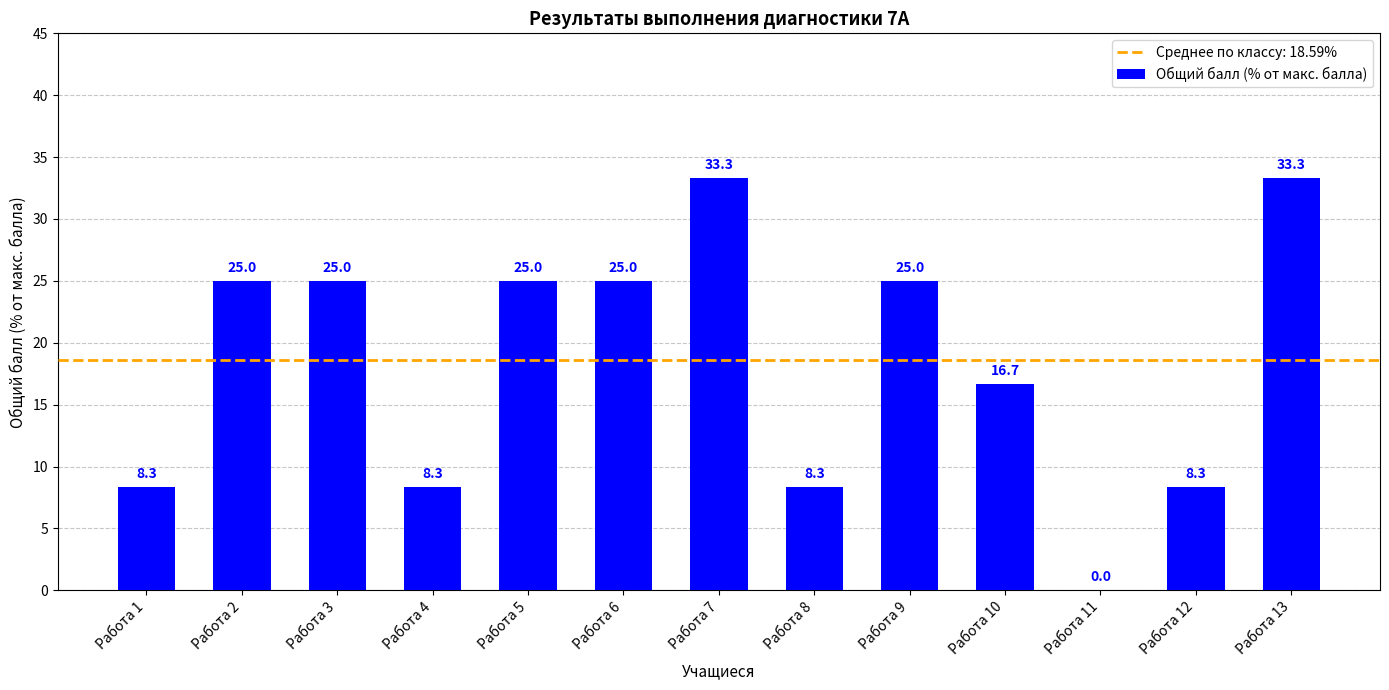

At which label is the value closest to 16?

Работа 10